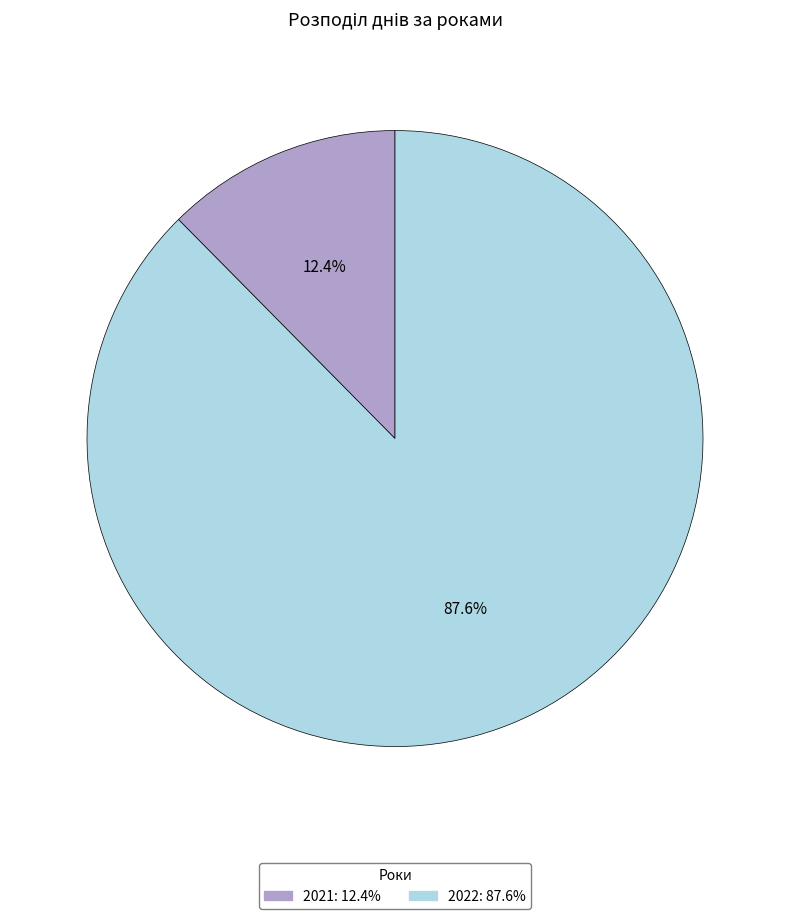

Which category has the smallest portion of the pie?

2021